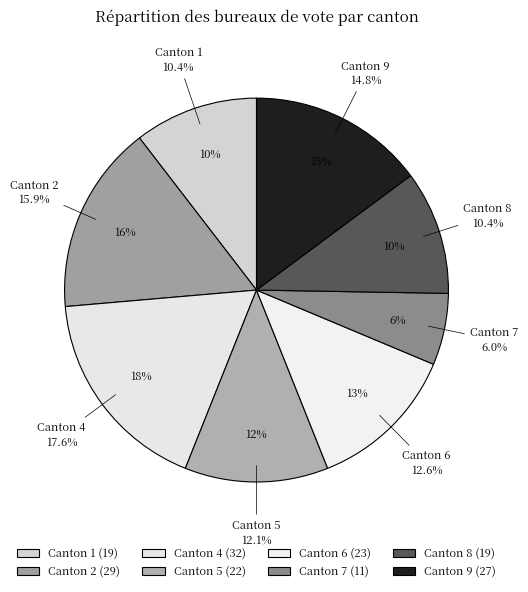

Is the sum of Canton 3 and Canton 4 greater than half?

No